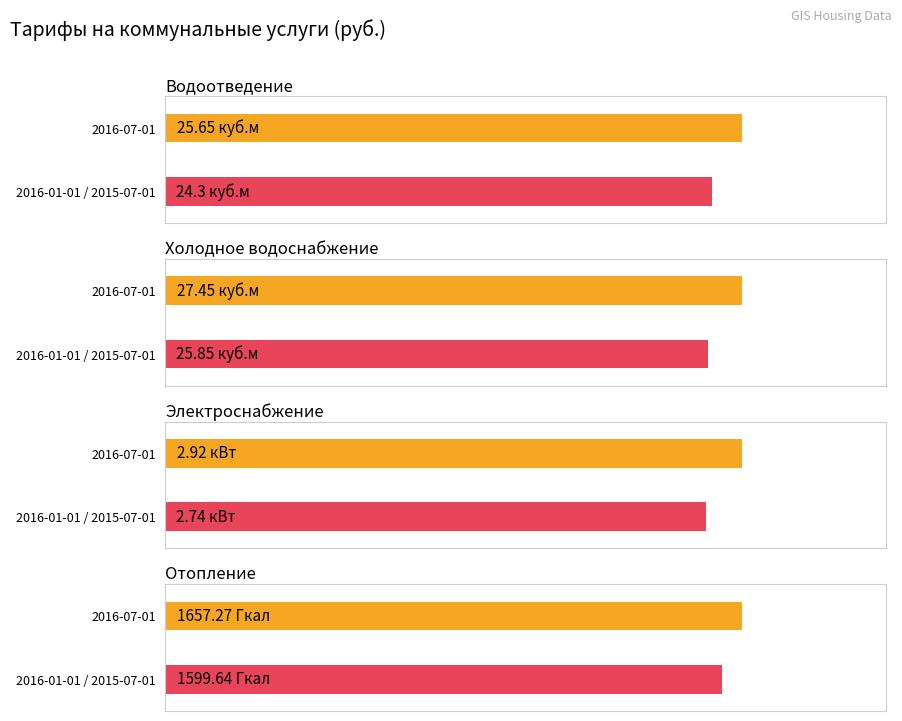

What is the label of the 3rd bar from the left?

Электроснабжение